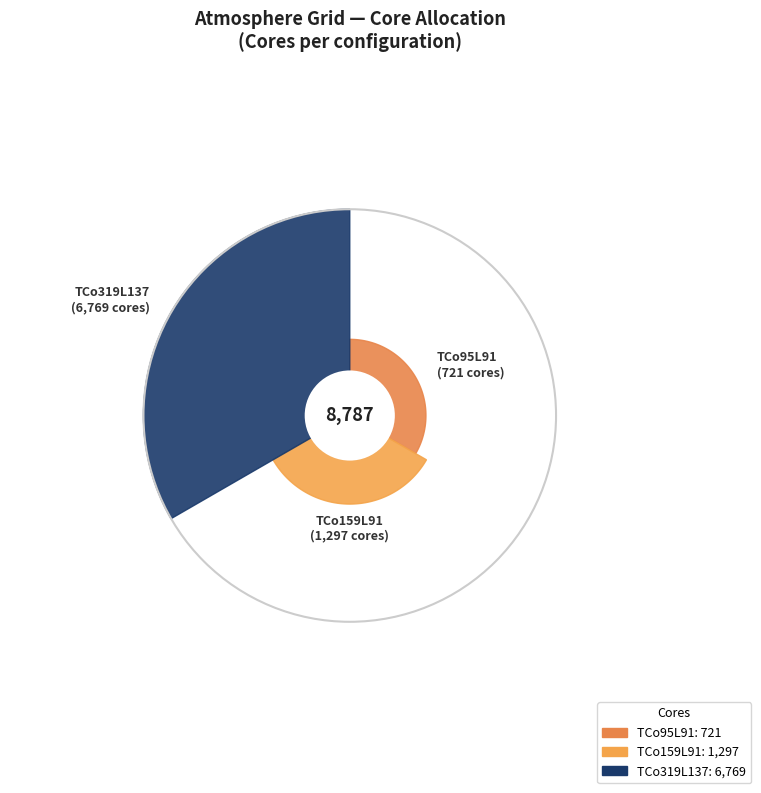

Combined, what portion of the pie is TCo95L91 and TCo319L137?

85.2%